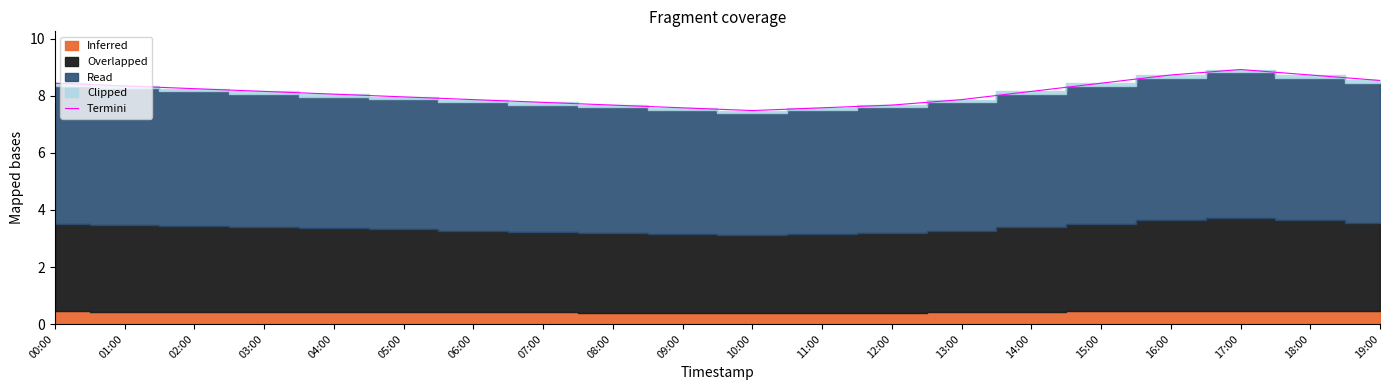

How many data points are less than 8?

9